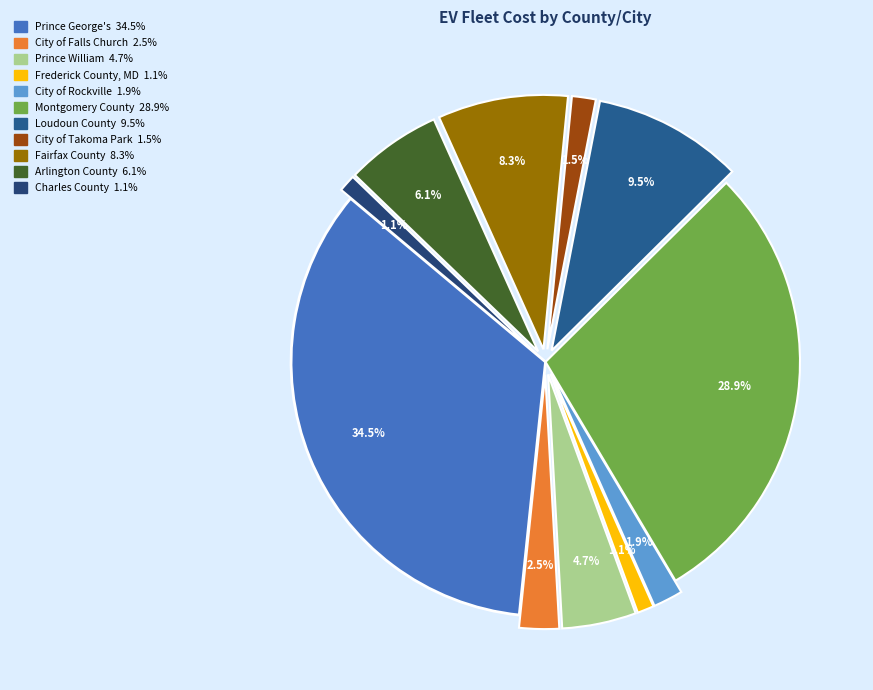

Is it true that City of Rockville is 1% of the pie?

False